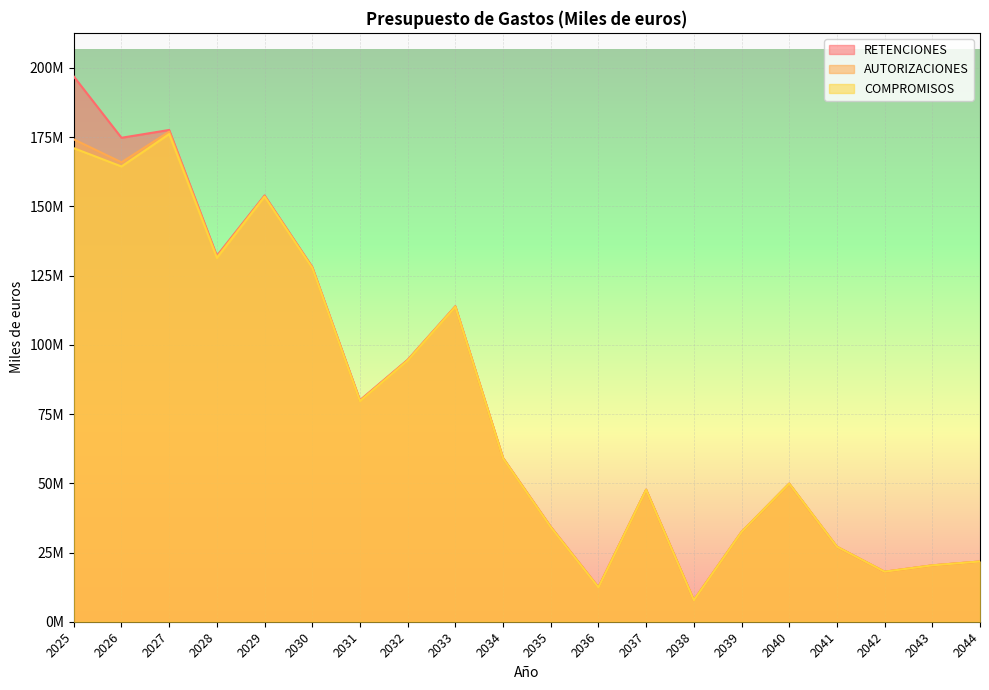

True or false: AUTORIZACIONES has more than 2 interior local peaks.

True